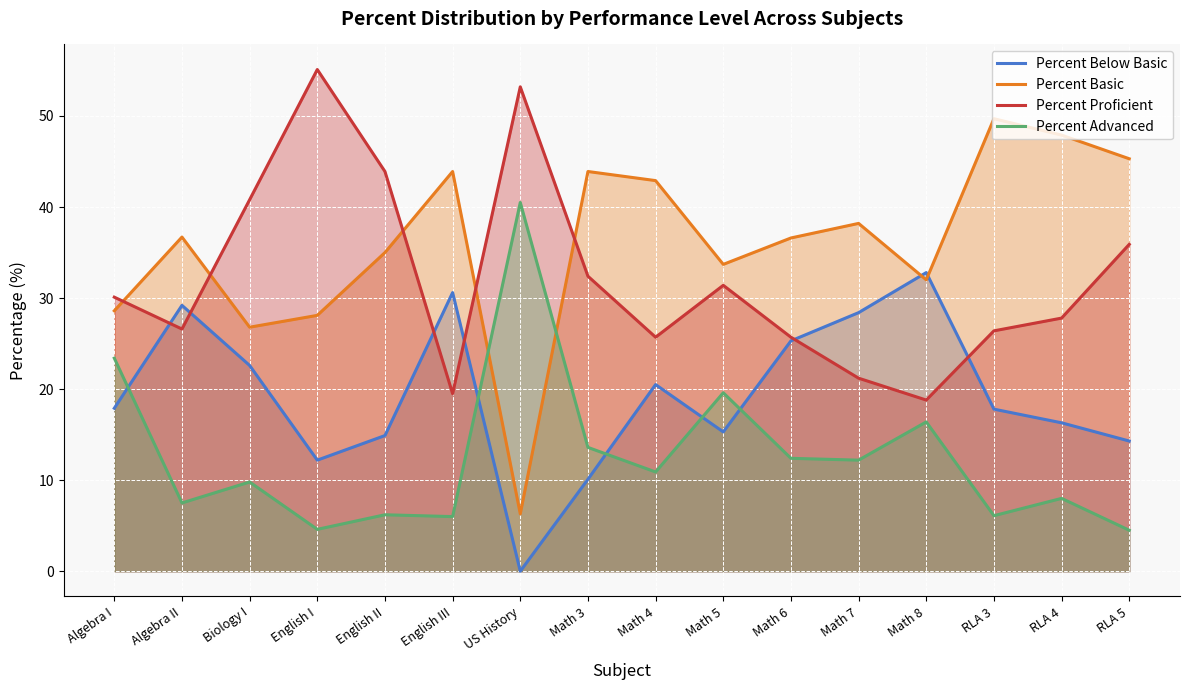

True or false: Percent Basic has a value of 52.0 at Algebra II.

False